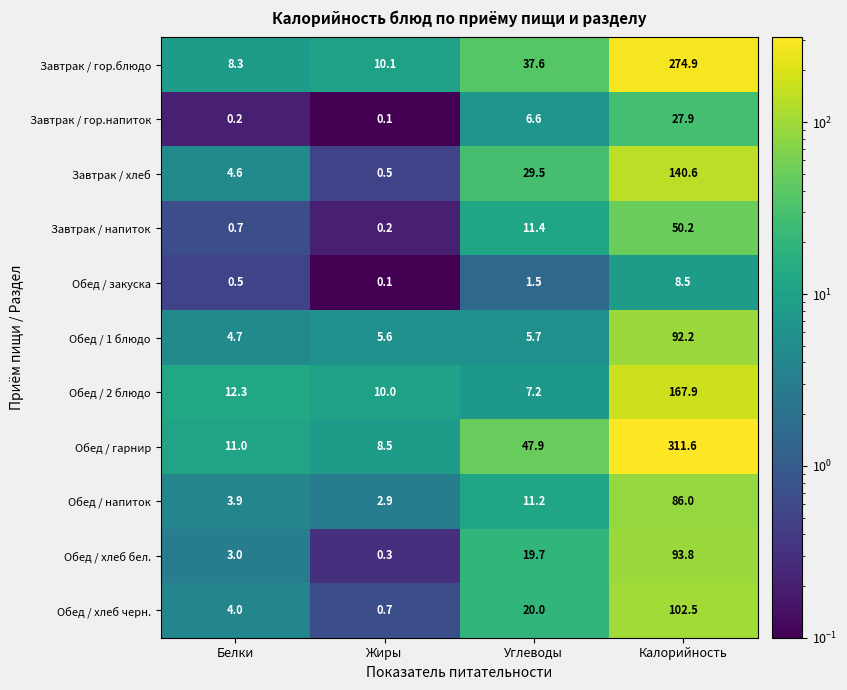

Which label corresponds to the largest value in the chart?

Калорийность